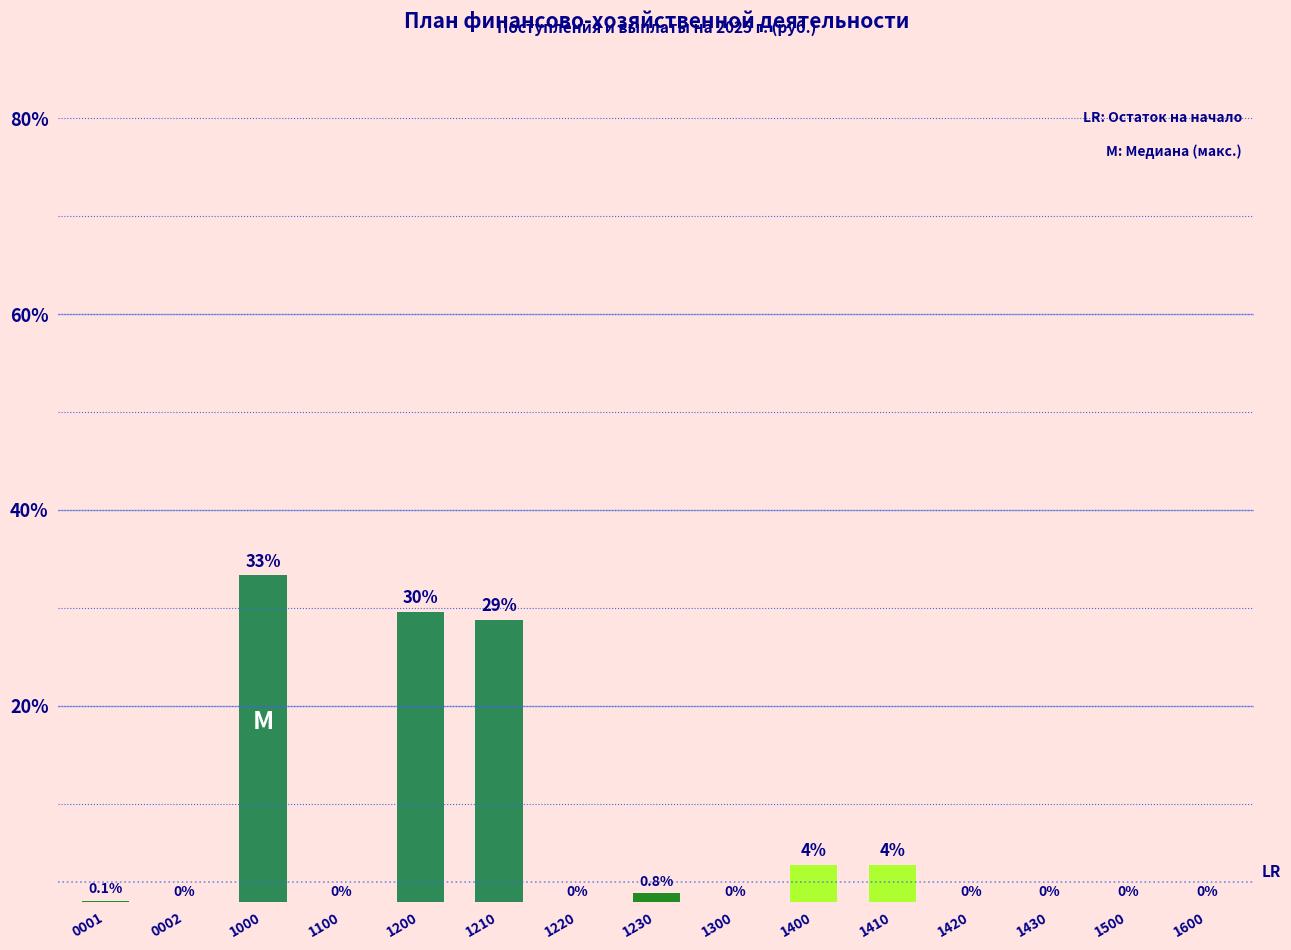

Which has a higher value, 1300 or 1400?

1400